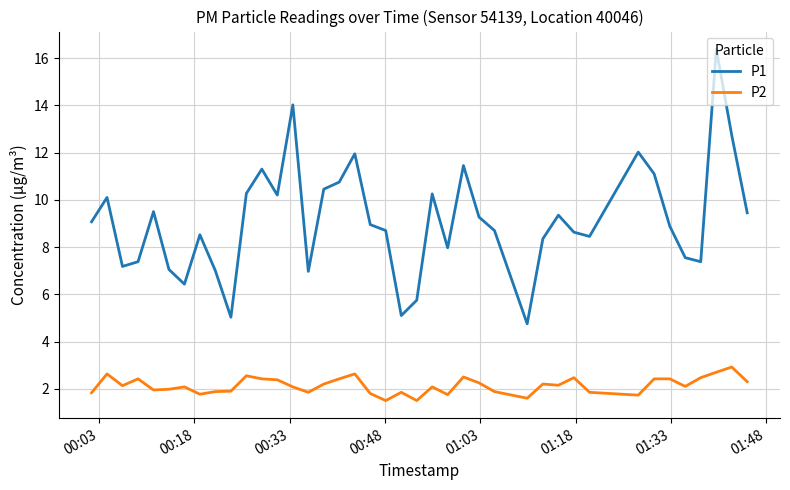

Which series has the largest total across all categories?

P1